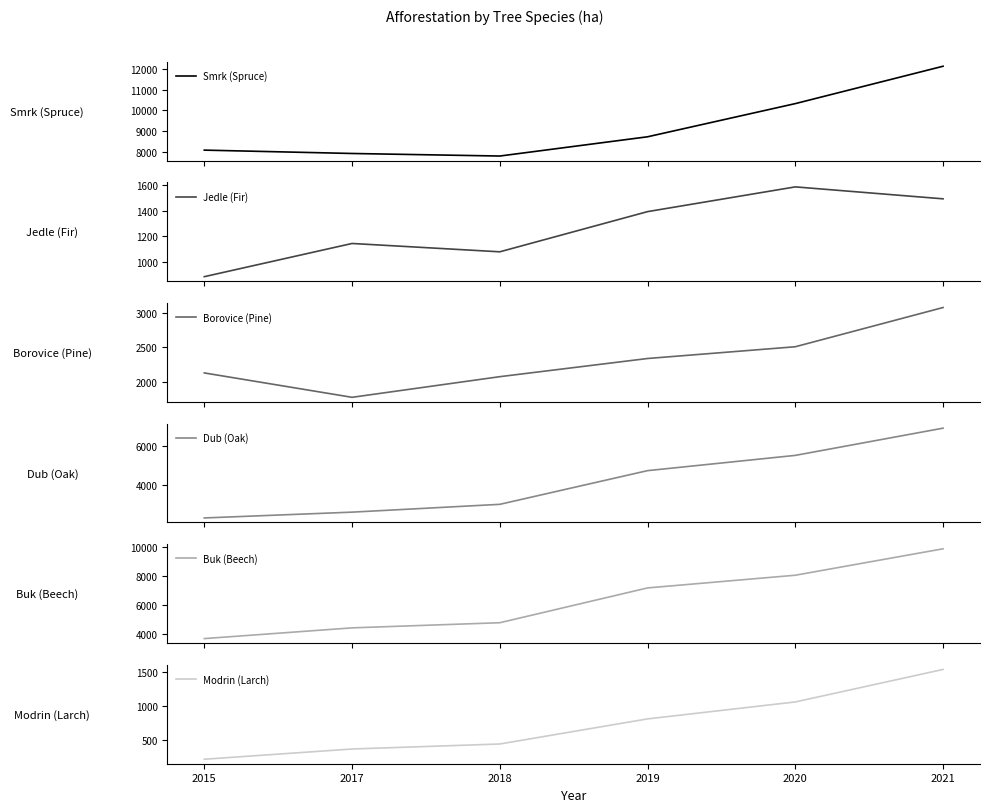

The Modrin (Larch) series shows 222.0 at 2015. True or false?

True